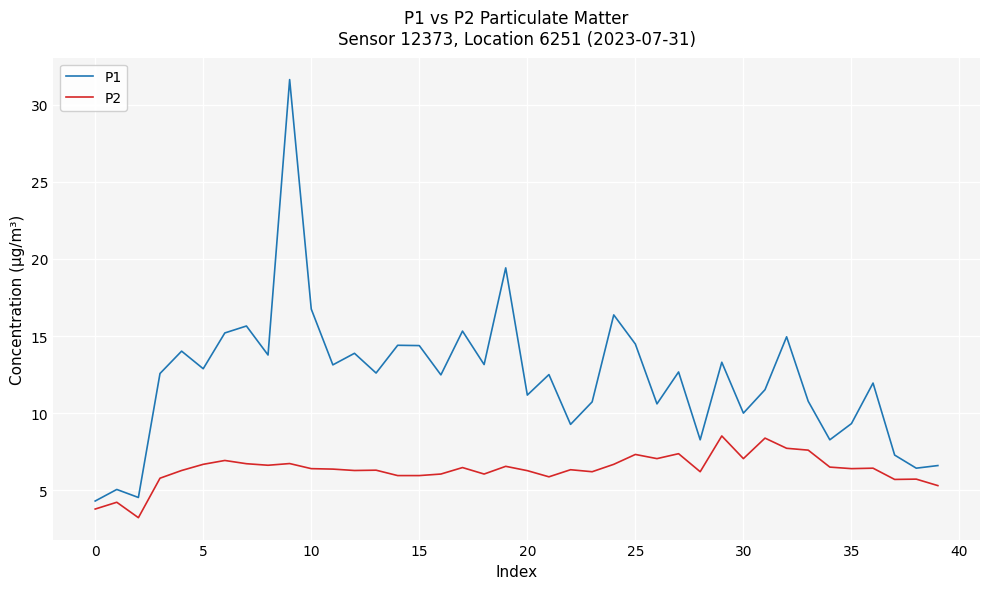

List the series in order of their peak value, lowest first.

P2, P1